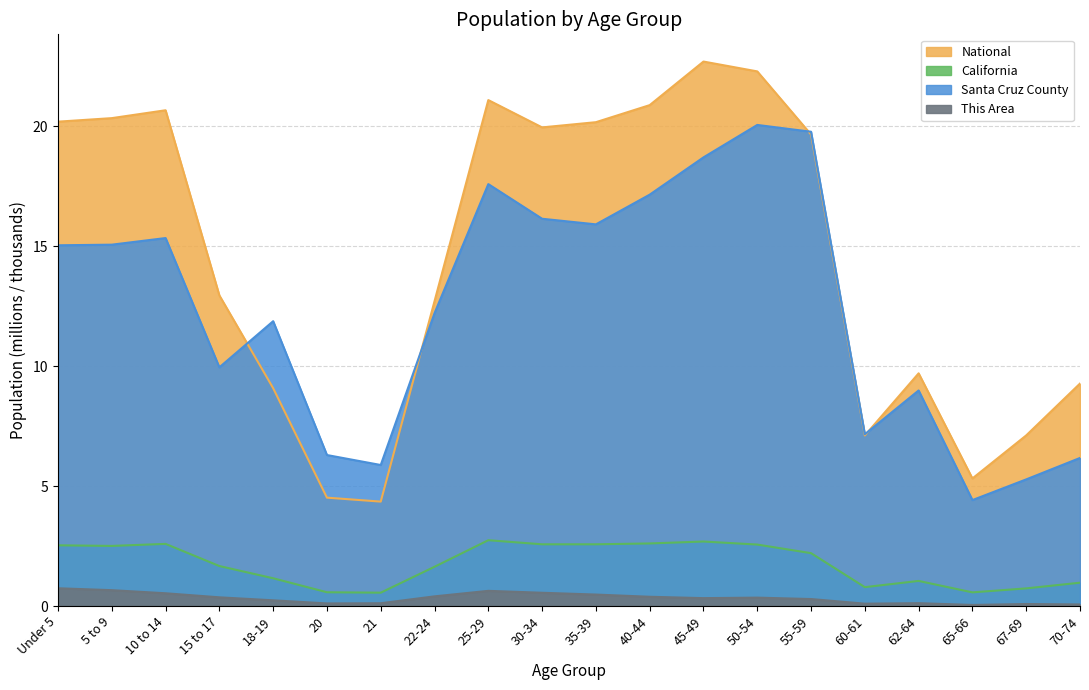

Is it true that California equals 0.4 at 22-24?

False